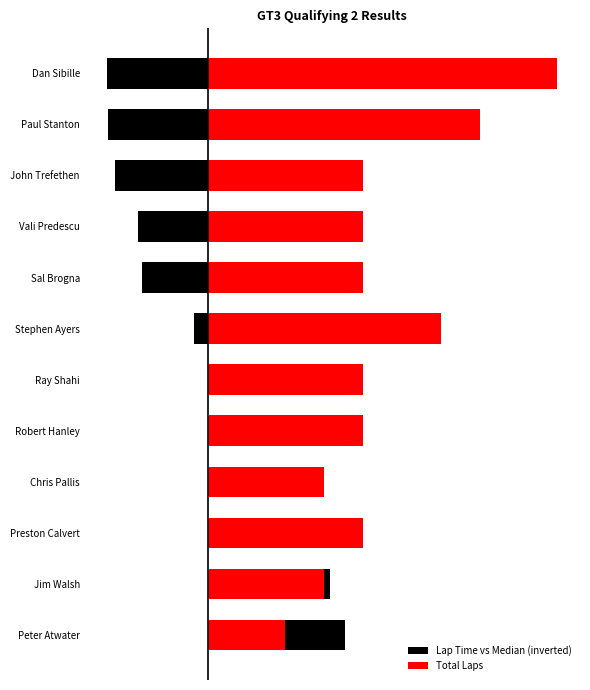

Does the chart contain any negative values?

Yes